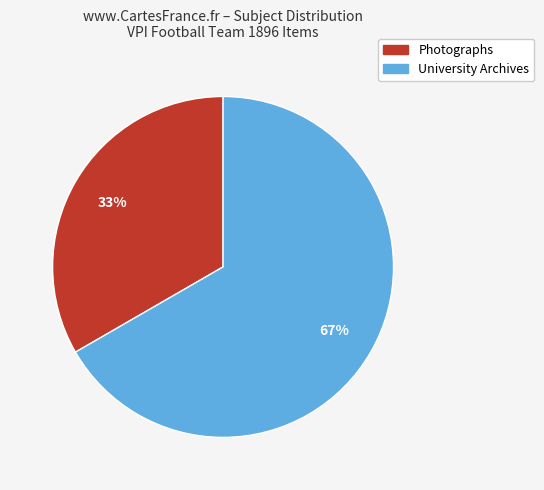

Which slice represents more than half of the pie?

University Archives